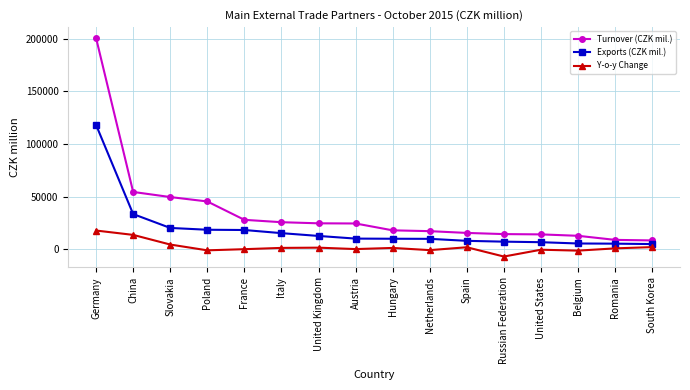

Does the chart have visible grid lines?

Yes